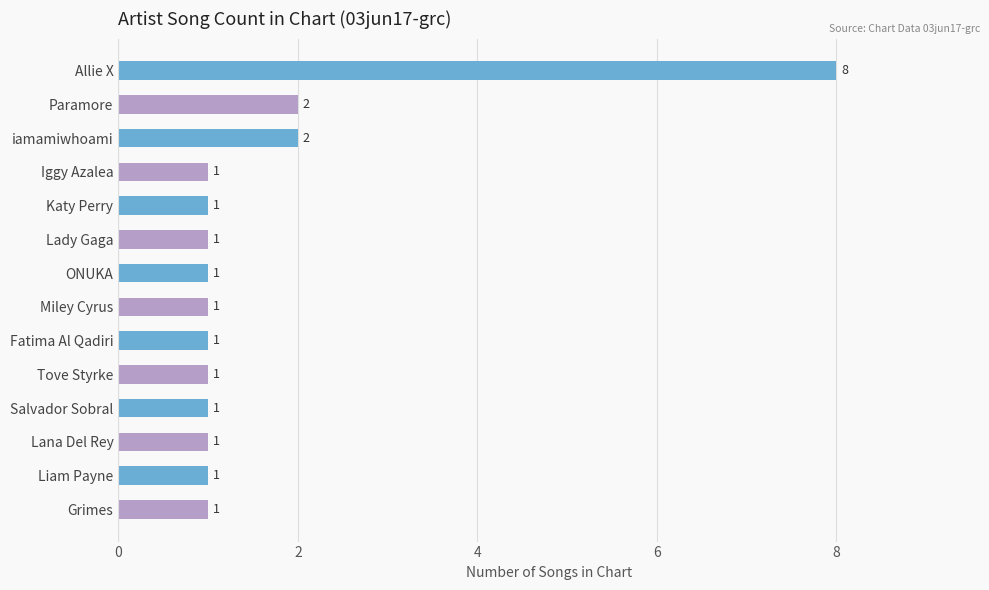

How many series are shown in this chart?

1